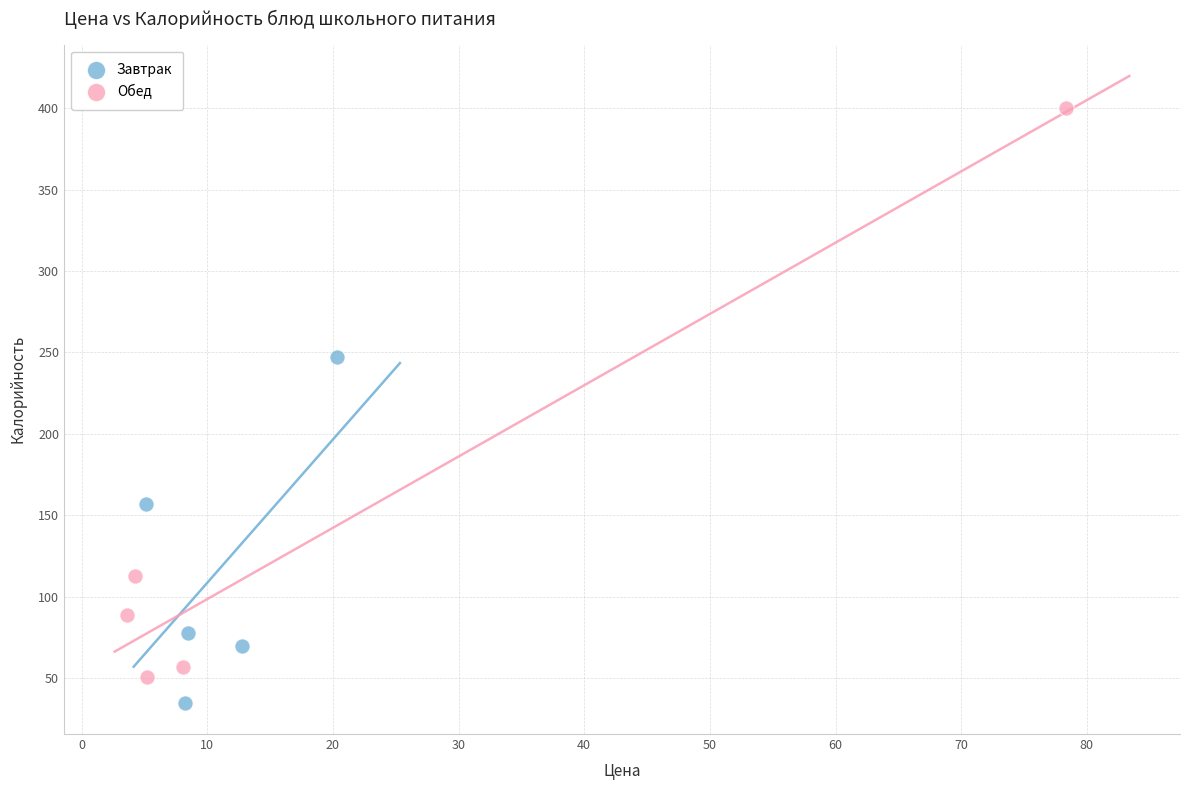

Which series contains the highest Y value?

Обед